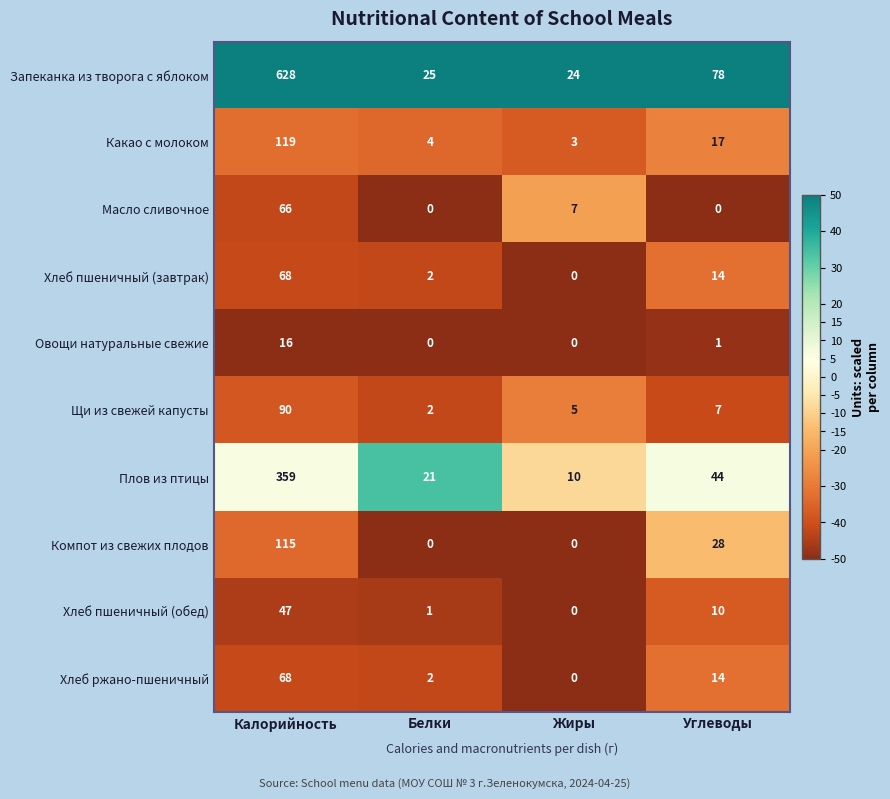

At which label does Щи из свежей капусты reach its peak?

Калорийность